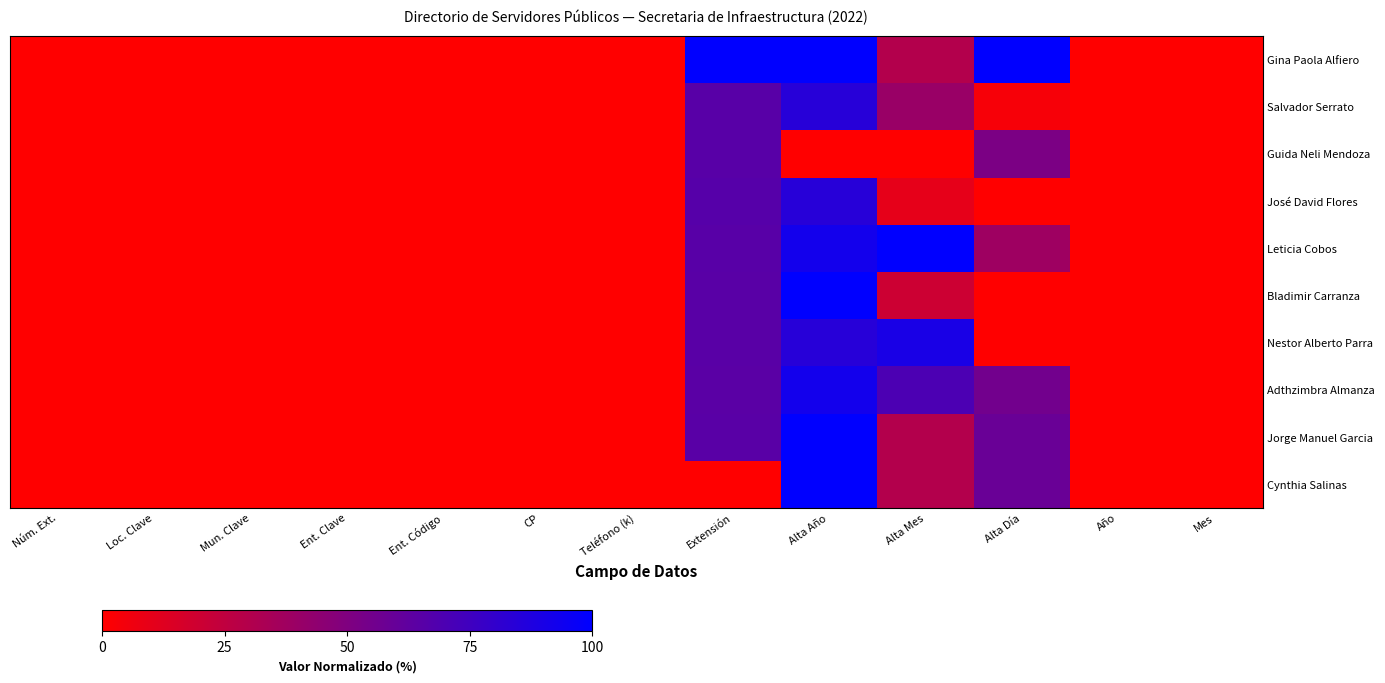

Reading left to right, what are all the values shown in this chart?

Gina Paola Alfiero: Núm. Ext.=0.0	Loc. Clave=0.0	Mun. Clave=0.0	Ent. Clave=0.0	Ent. Código=0.0	CP=0.0	Teléfono (k)=0.0	Extensión=100.0	Alta Año=100.0	Alta Mes=30.0	Alta Día=100.0	Año=0.0	Mes=0.0
Salvador Serrato: Núm. Ext.=0.0	Loc. Clave=0.0	Mun. Clave=0.0	Ent. Clave=0.0	Ent. Código=0.0	CP=0.0	Teléfono (k)=0.0	Extensión=65.4	Alta Año=84.6	Alta Mes=40.0	Alta Día=3.4	Año=0.0	Mes=0.0
Guida Neli Mendoza: Núm. Ext.=0.0	Loc. Clave=0.0	Mun. Clave=0.0	Ent. Clave=0.0	Ent. Código=0.0	CP=0.0	Teléfono (k)=0.0	Extensión=65.5	Alta Año=0.0	Alta Mes=0.0	Alta Día=51.7	Año=0.0	Mes=0.0
José David Flores: Núm. Ext.=0.0	Loc. Clave=0.0	Mun. Clave=0.0	Ent. Clave=0.0	Ent. Código=0.0	CP=0.0	Teléfono (k)=0.0	Extensión=66.3	Alta Año=84.6	Alta Mes=10.0	Alta Día=0.0	Año=0.0	Mes=0.0
Leticia Cobos: Núm. Ext.=0.0	Loc. Clave=0.0	Mun. Clave=0.0	Ent. Clave=0.0	Ent. Código=0.0	CP=0.0	Teléfono (k)=0.0	Extensión=65.2	Alta Año=92.3	Alta Mes=100.0	Alta Día=37.9	Año=0.0	Mes=0.0
Bladimir Carranza: Núm. Ext.=0.0	Loc. Clave=0.0	Mun. Clave=0.0	Ent. Clave=0.0	Ent. Código=0.0	CP=0.0	Teléfono (k)=0.0	Extensión=65.0	Alta Año=100.0	Alta Mes=20.0	Alta Día=0.0	Año=0.0	Mes=0.0
Nestor Alberto Parra: Núm. Ext.=0.0	Loc. Clave=0.0	Mun. Clave=0.0	Ent. Clave=0.0	Ent. Código=0.0	CP=0.0	Teléfono (k)=0.0	Extensión=65.1	Alta Año=84.6	Alta Mes=90.0	Alta Día=0.0	Año=0.0	Mes=0.0
Adthzimbra Almanza: Núm. Ext.=0.0	Loc. Clave=0.0	Mun. Clave=0.0	Ent. Clave=0.0	Ent. Código=0.0	CP=0.0	Teléfono (k)=0.0	Extensión=64.8	Alta Año=92.3	Alta Mes=70.0	Alta Día=55.2	Año=0.0	Mes=0.0
Jorge Manuel Garcia: Núm. Ext.=0.0	Loc. Clave=0.0	Mun. Clave=0.0	Ent. Clave=0.0	Ent. Código=0.0	CP=0.0	Teléfono (k)=0.0	Extensión=65.0	Alta Año=100.0	Alta Mes=30.0	Alta Día=58.6	Año=0.0	Mes=0.0
Cynthia Salinas: Núm. Ext.=0.0	Loc. Clave=0.0	Mun. Clave=0.0	Ent. Clave=0.0	Ent. Código=0.0	CP=0.0	Teléfono (k)=0.0	Extensión=0.0	Alta Año=100.0	Alta Mes=30.0	Alta Día=58.6	Año=0.0	Mes=0.0